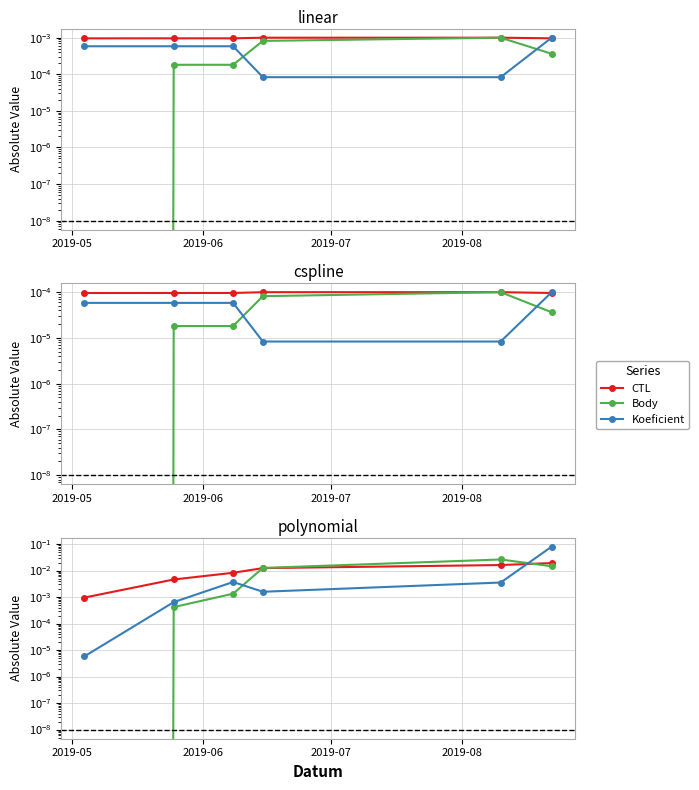

Which series has the largest total across all categories?

Koeficient